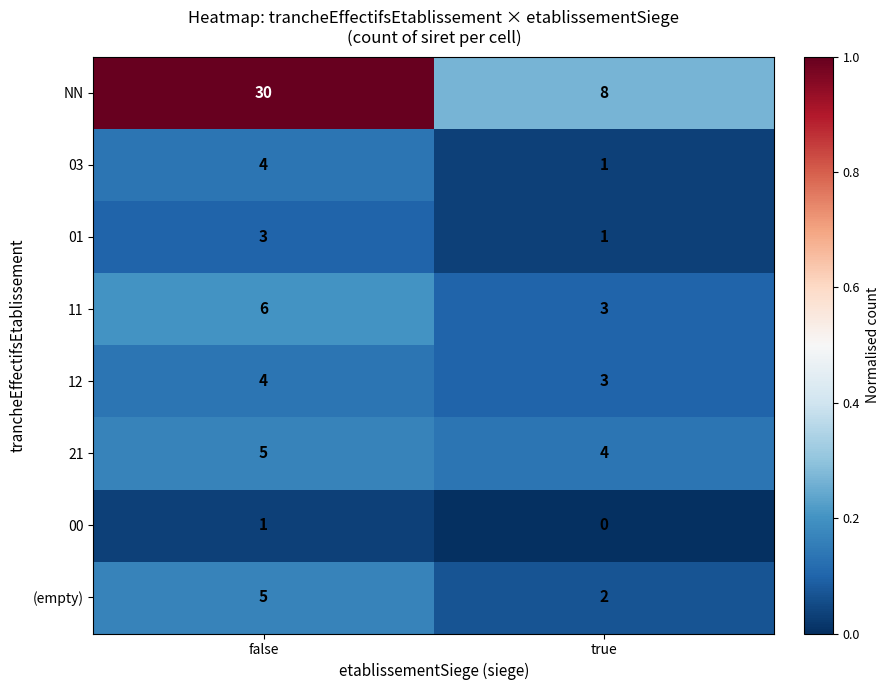

What is the sum of all (empty) values?

7